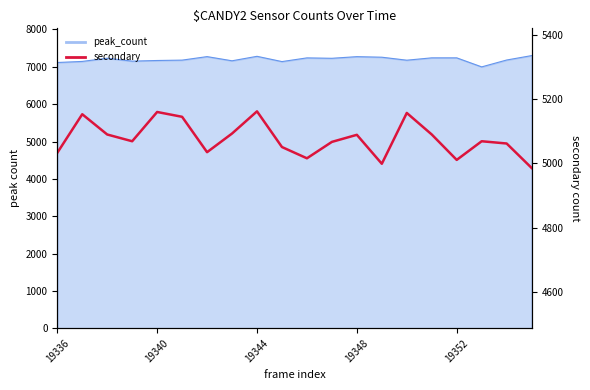

What is the sum of the values at 19 and 18?

10048